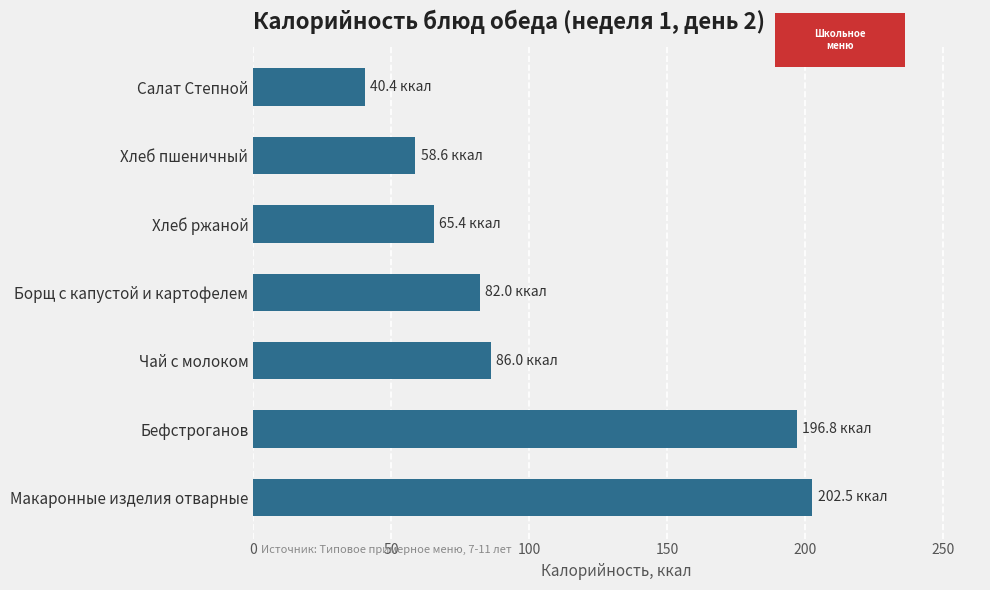

What is the difference between the maximum and second lowest values?

143.9